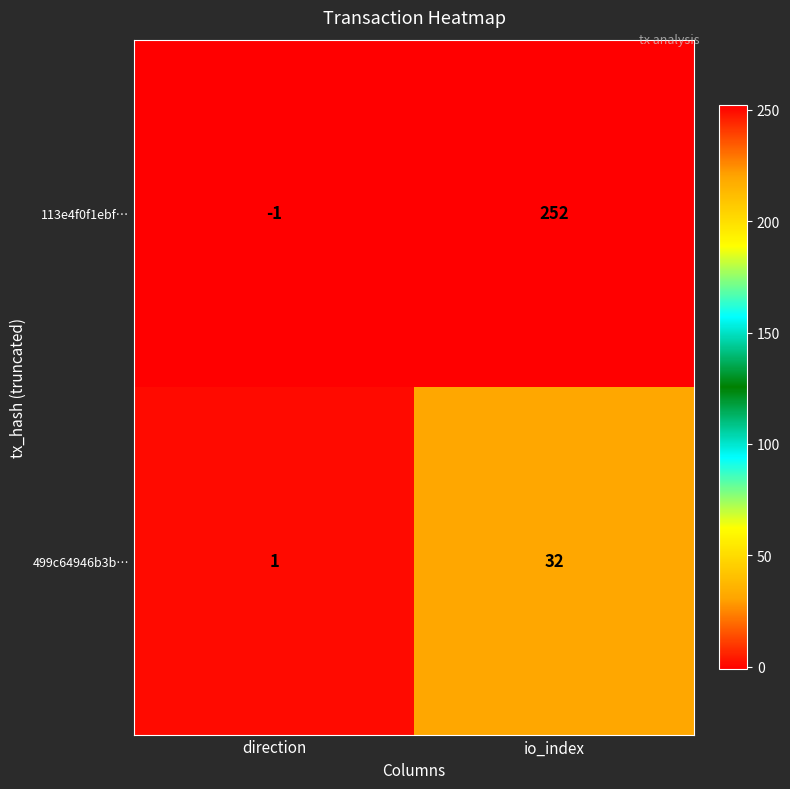

Which series has the largest total across all categories?

113e4f0f1ebf…